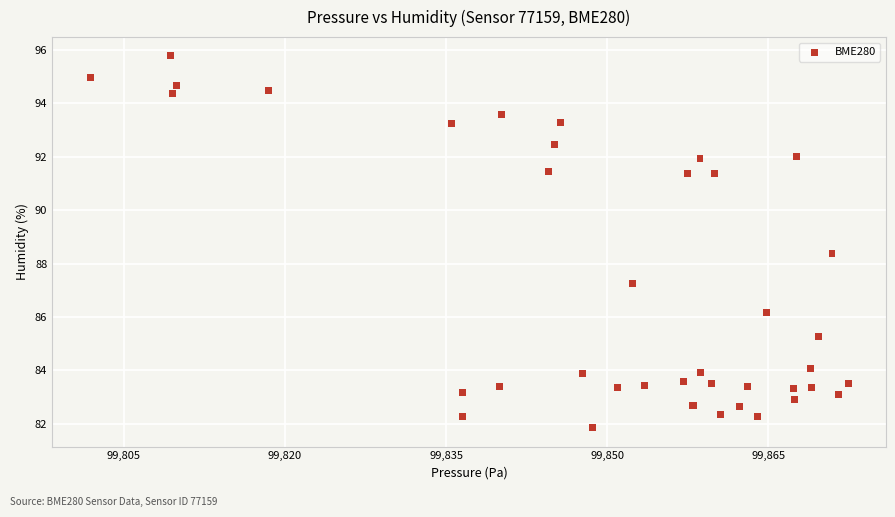

What Y value in the scatter plot is closest to 88?

88.4